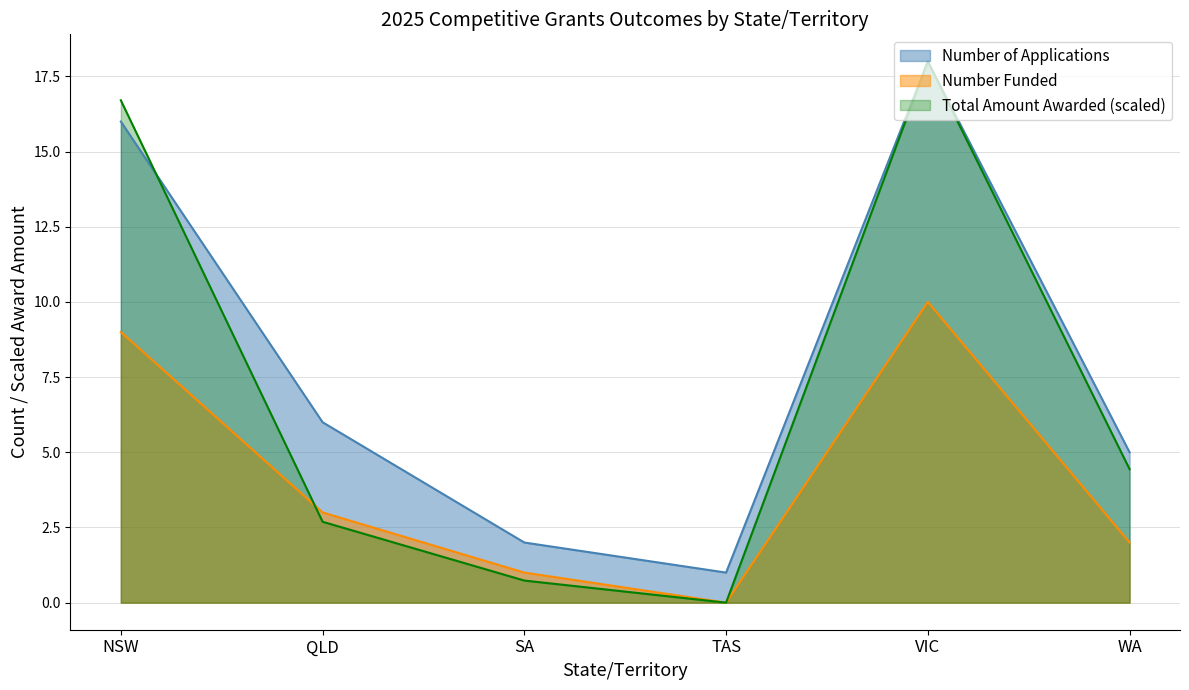

Reading right to left, transcribe all the data shown in this chart.

Number of Applications: 5.0	18.0	1.0	2.0	6.0	16.0
Number Funded: 2.0	10.0	0.0	1.0	3.0	9.0
Total amount awarded: 4.4	18.0	0.0	0.7	2.7	16.7